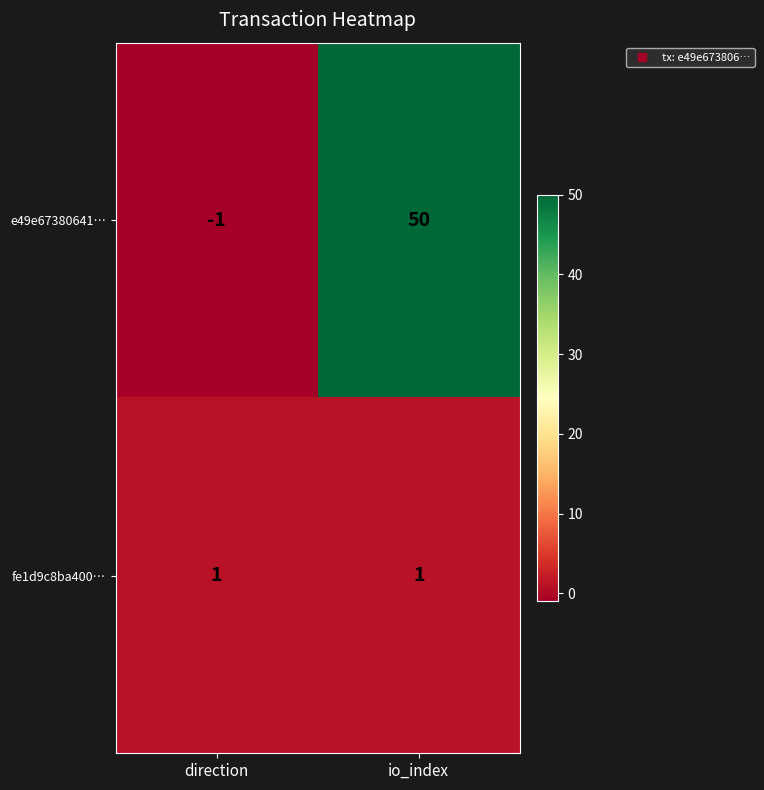

What is the difference between the maximum and minimum values in the e49e67380641… series?

51